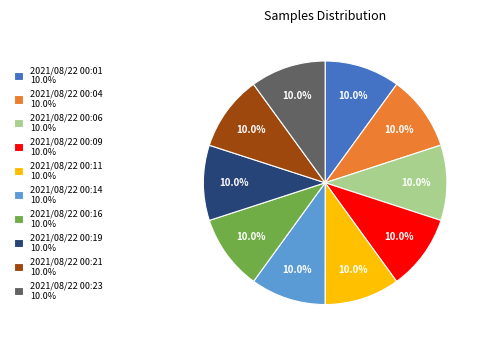

Does 2021/08/22 00:21 account for over 50% of the chart?

No